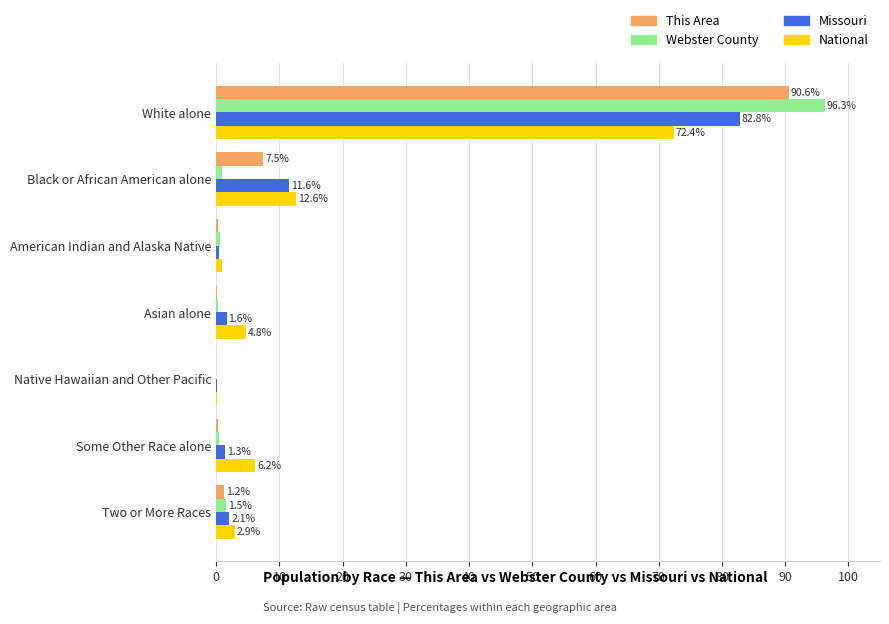

Which series has the widest spread of values?

Webster County